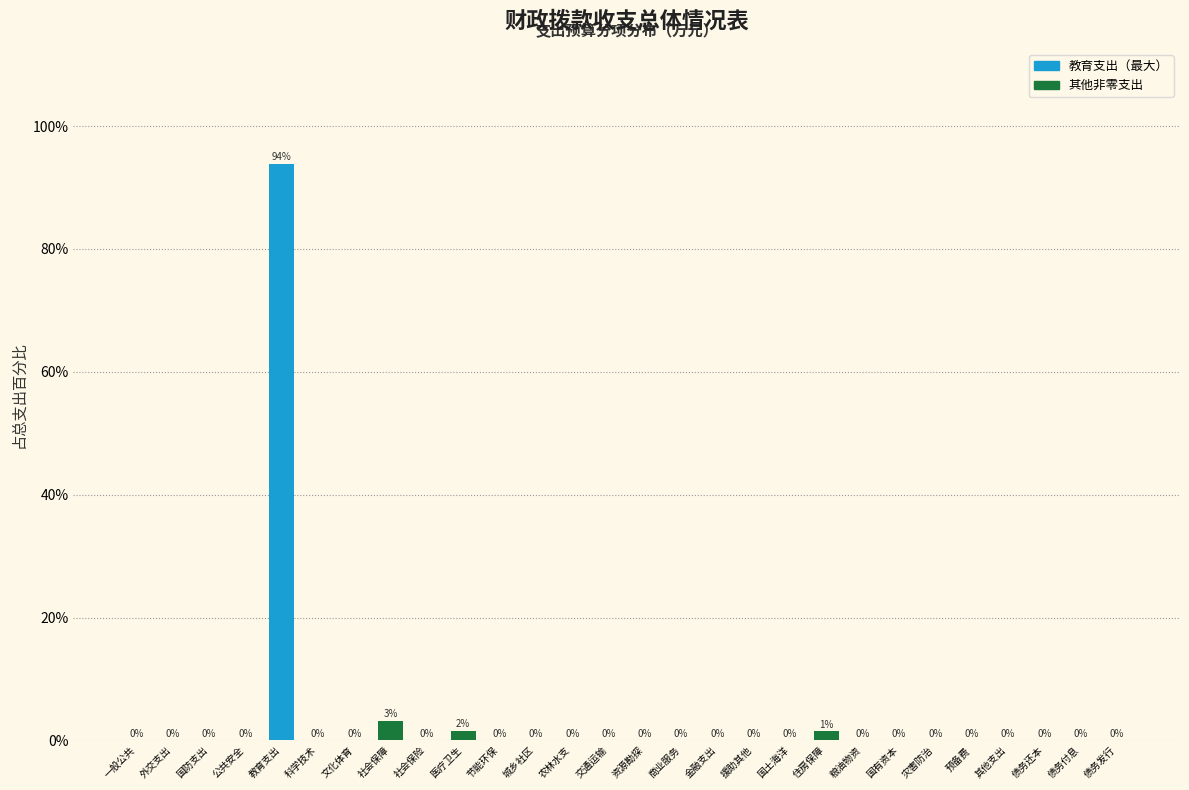

What is the greatest value displayed?

93.8